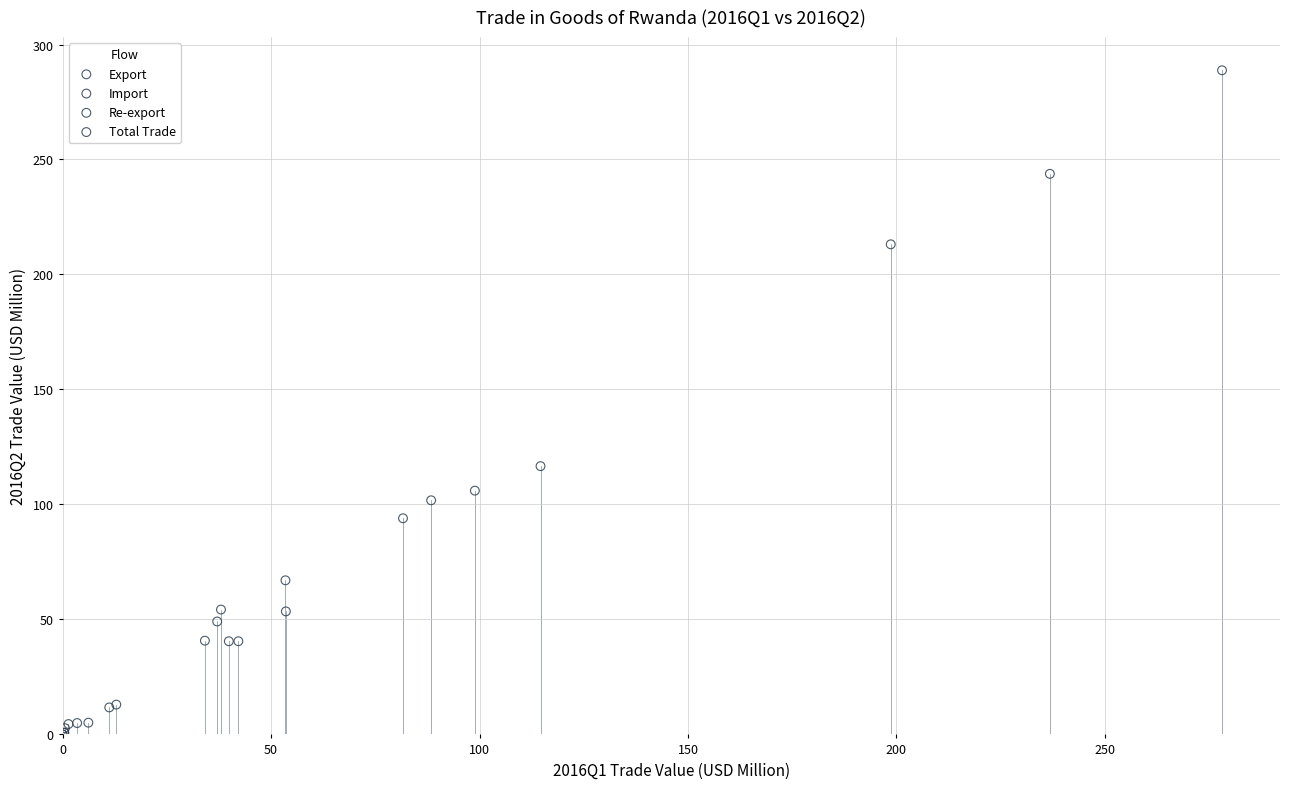

Which series has the largest Y range (max minus min)?

Total Trade